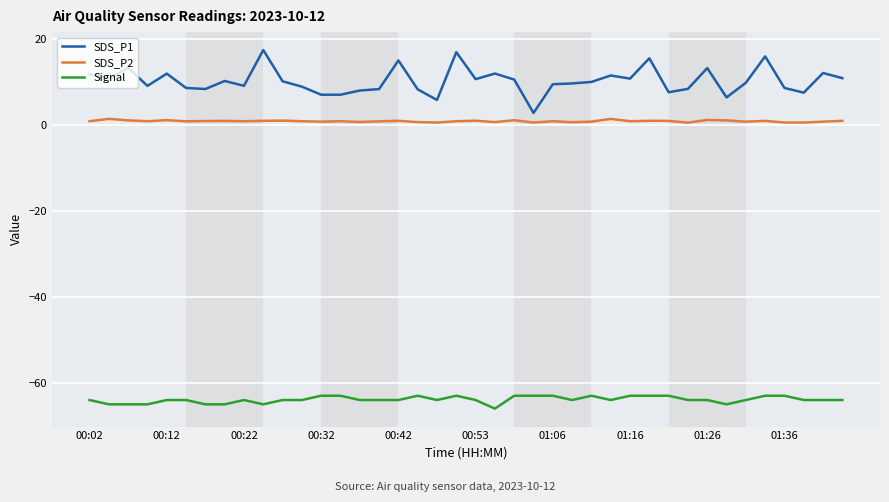

Which series has the largest range (max minus min)?

SDS_P1